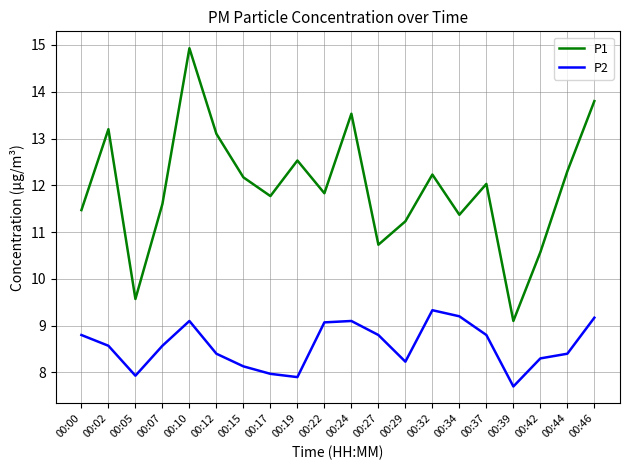

Does the chart display data point markers on the line(s)?

No